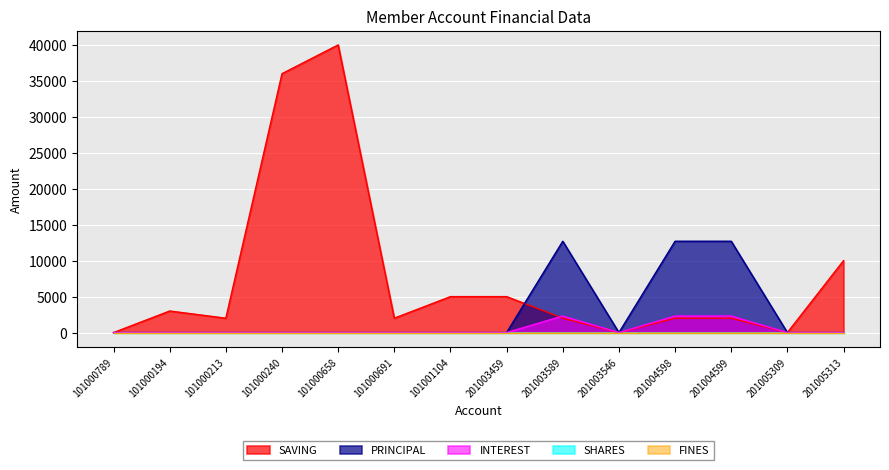

True or false: SAVING and PRINCIPAL cross at least once.

True